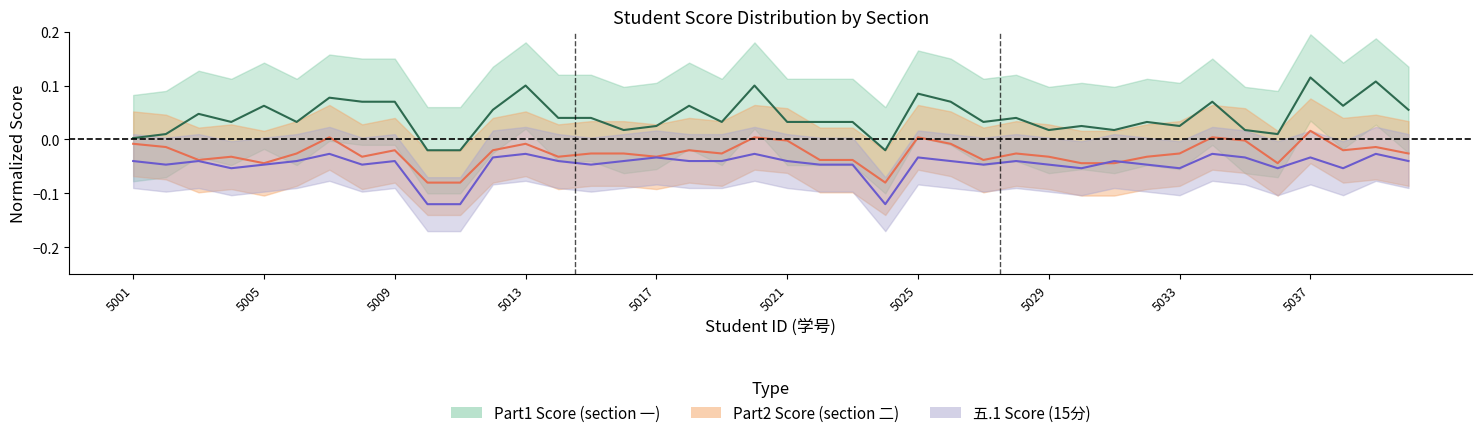

Between 2022055020 and 2022055032, which series saw the biggest shift?

Part1_score